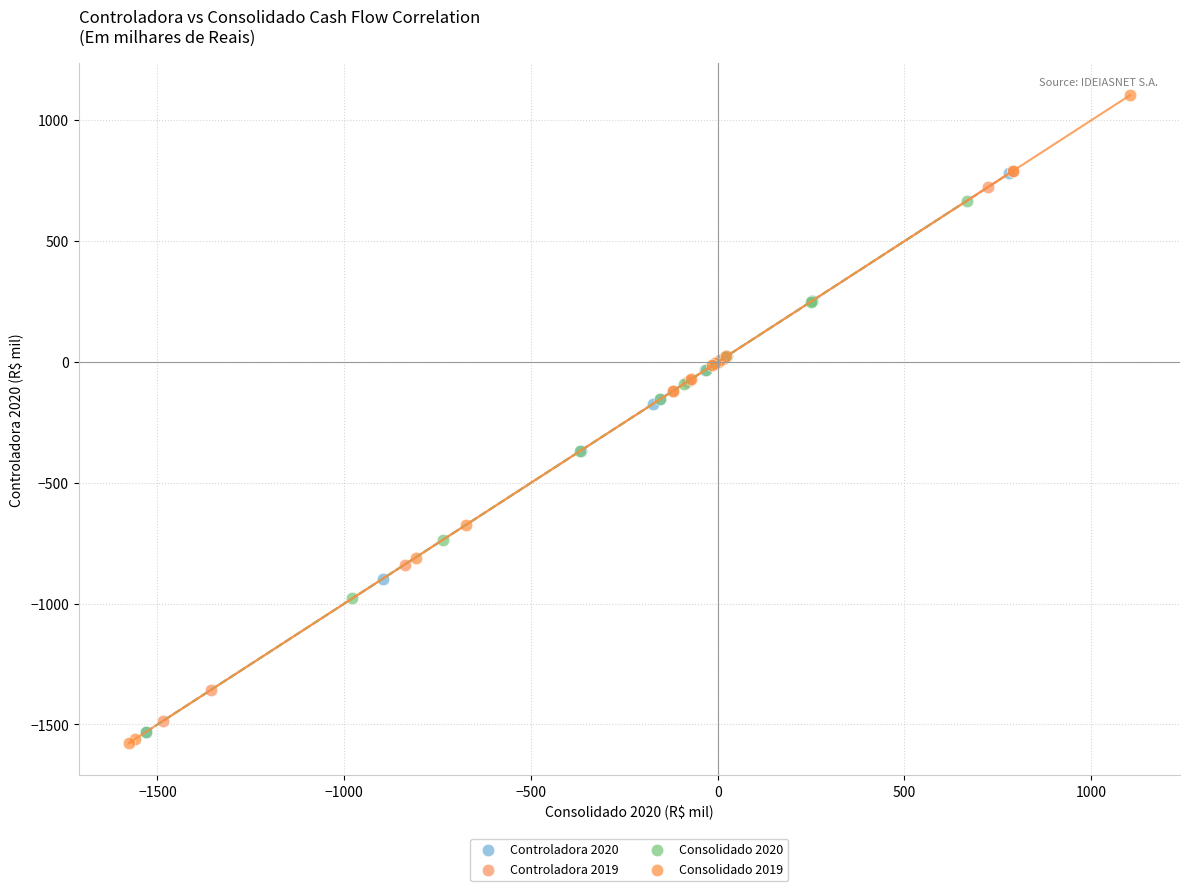

Which series reaches the maximum Y coordinate?

Consolidado 2019